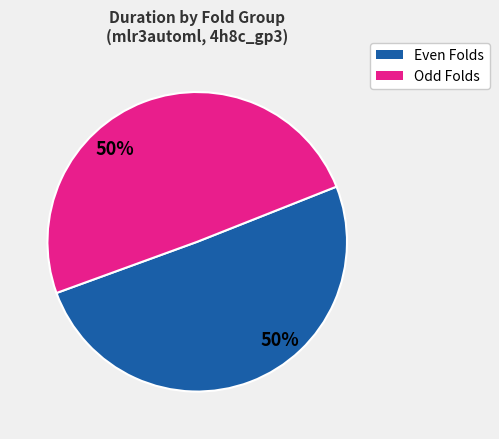

Do Even Folds and Odd Folds together represent more than half of the pie?

Yes